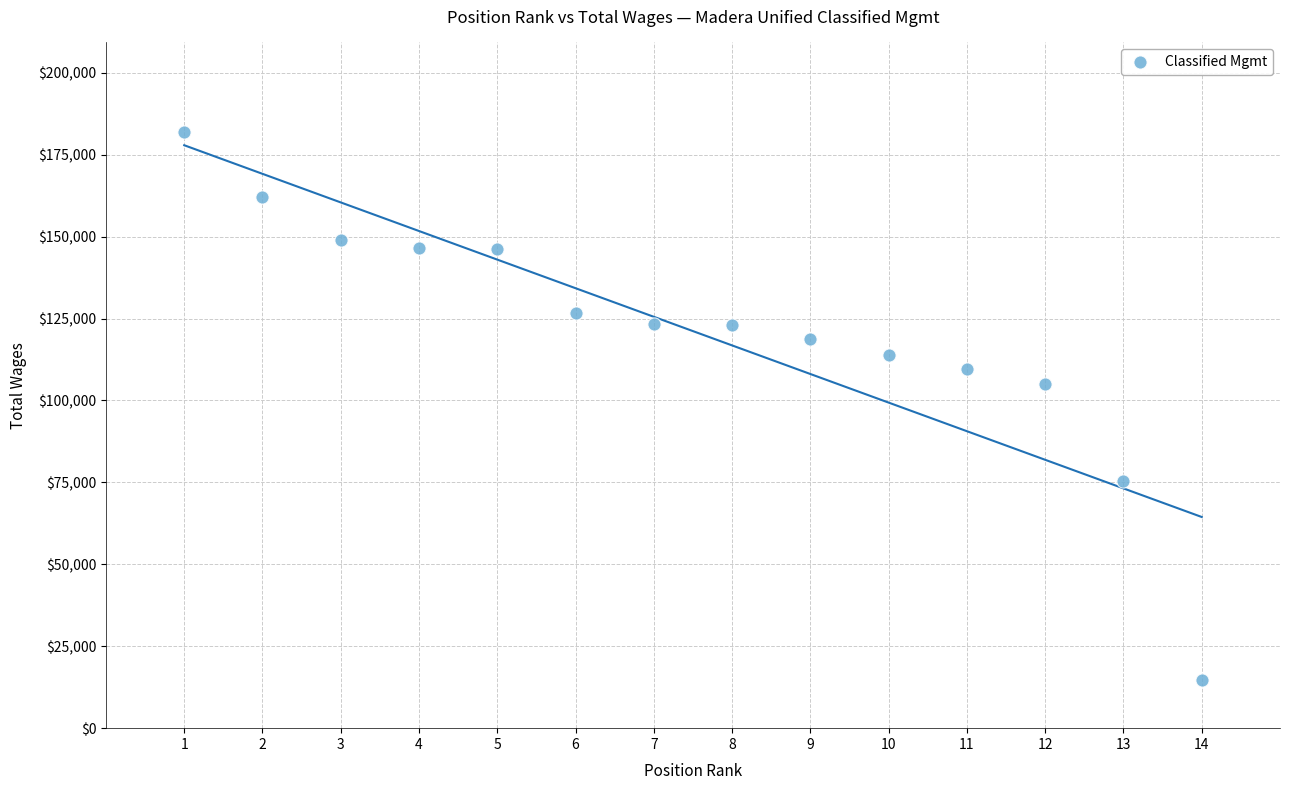

What Y value in the scatter plot is closest to 98381?

104936